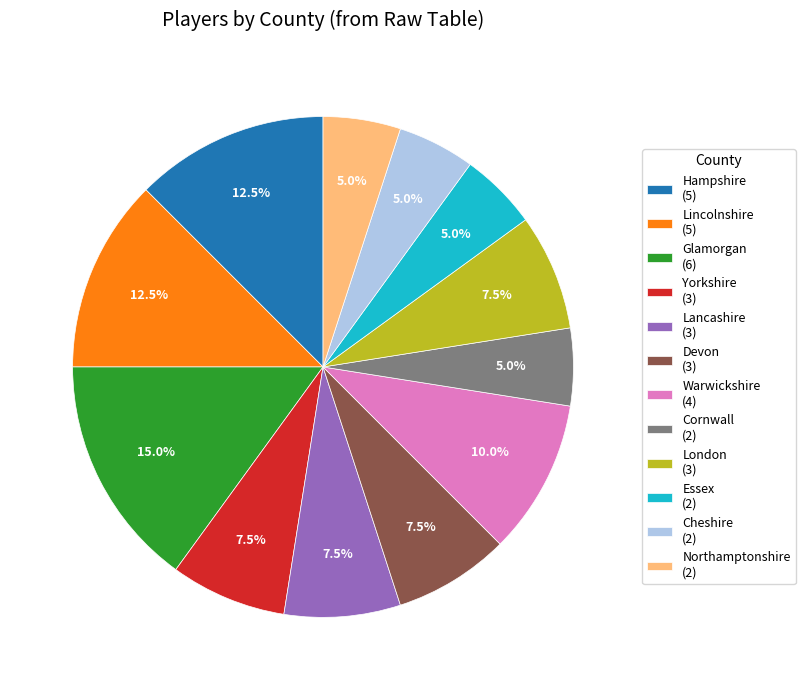

Approximately how many times larger is the value at Lincolnshire (5) compared to Cornwall (2)?

2.5